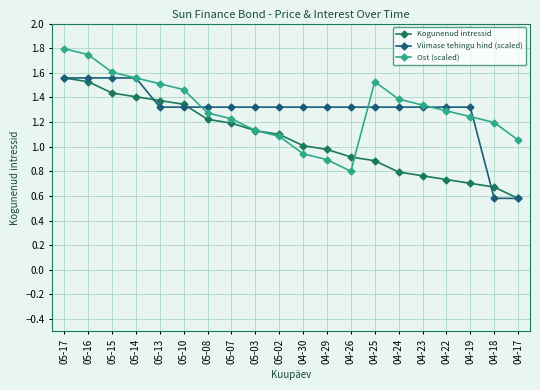

How many lines are shown in the chart?

3